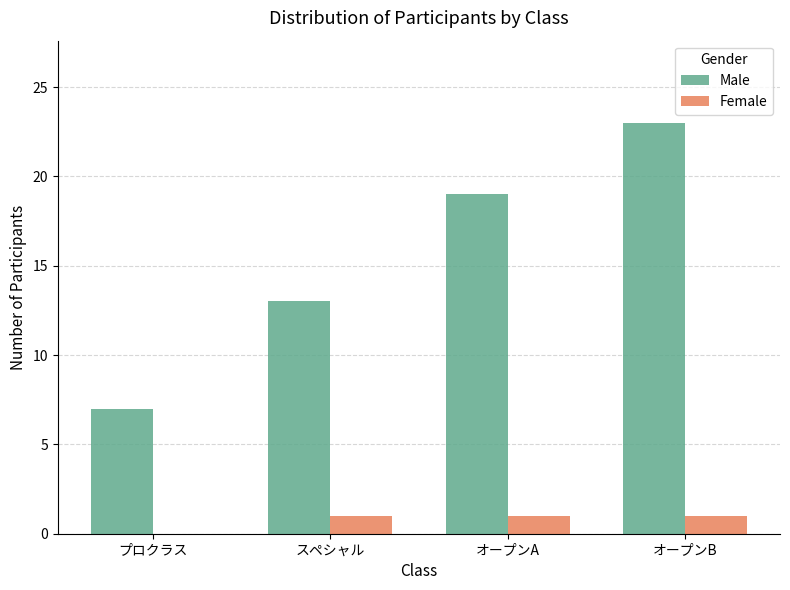

At which label is Male closest to 15?

スペシャル